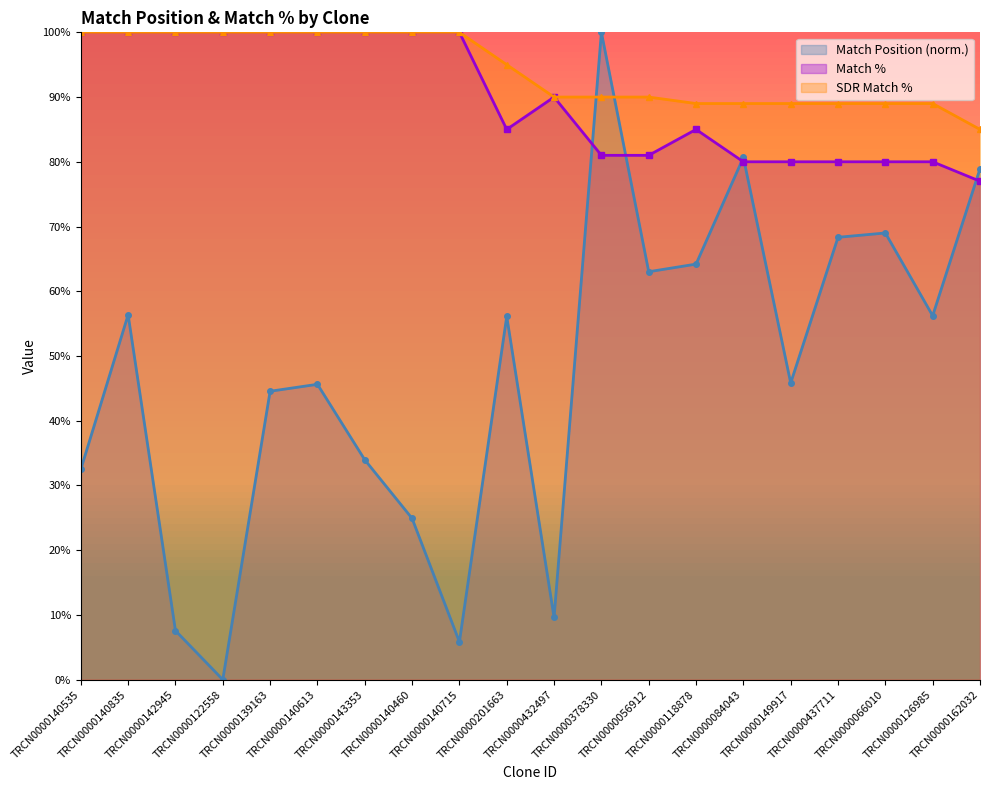

What is the sum of the SDR Match % values at TRCN0000143353 and TRCN0000149917?

189.0